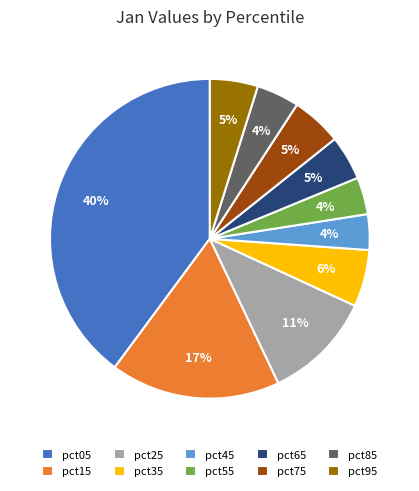

What percentage is the pct35 slice, to the nearest percent?

6%